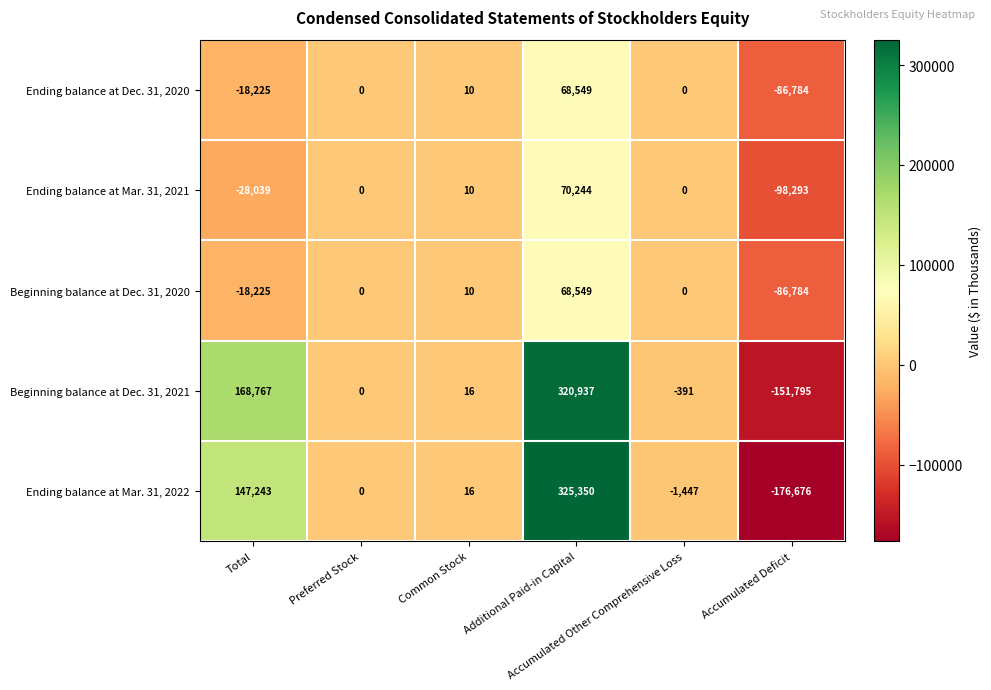

What is the average value of the Ending balance at Dec. 31, 2020 series?

-6075